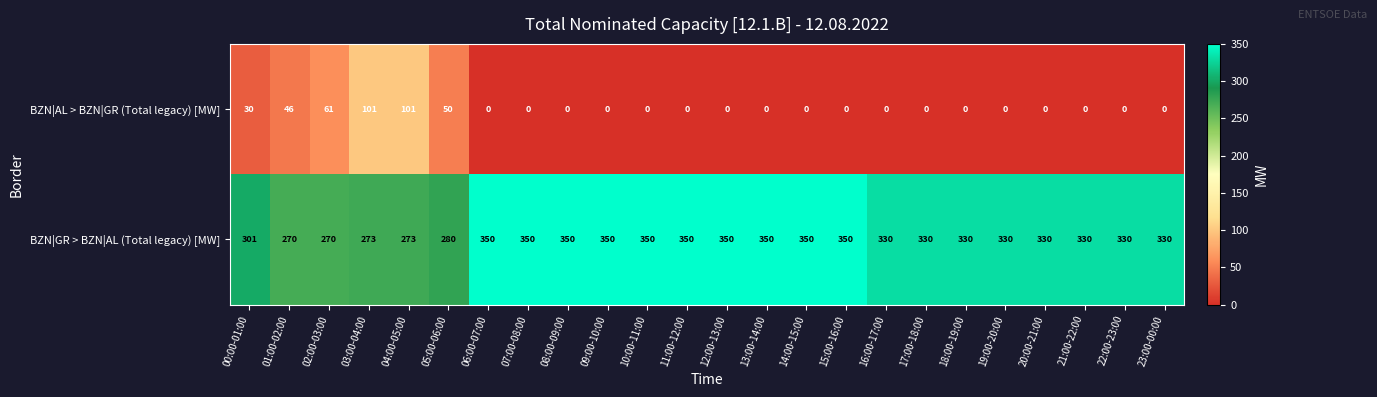

How many values in the BZN|AL > BZN|GR (Total legacy) [MW] series exceed 0?

6